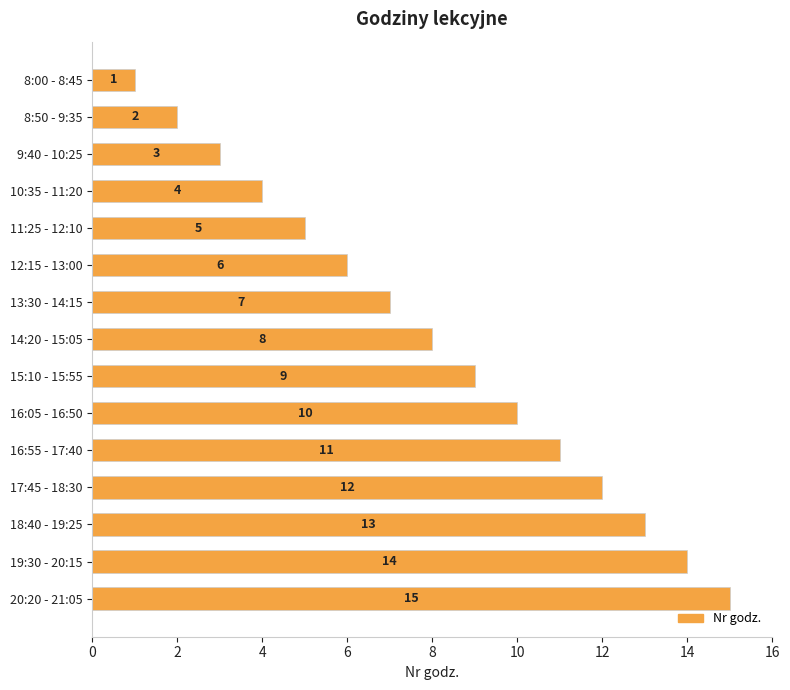

Which has a higher value, 16:05 - 16:50 or 10:35 - 11:20?

16:05 - 16:50